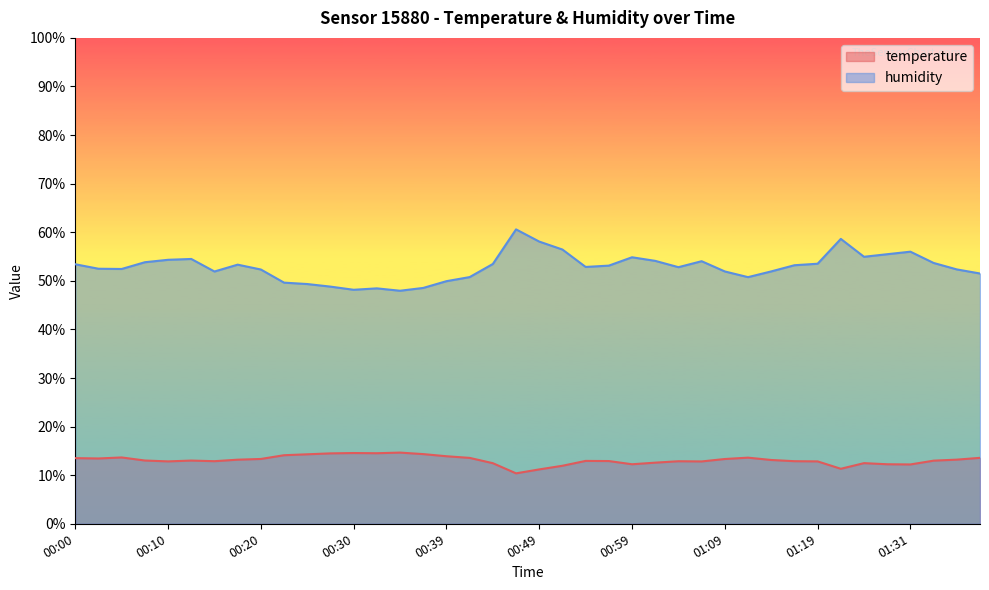

What is the minimum value shown in the chart?

10.4